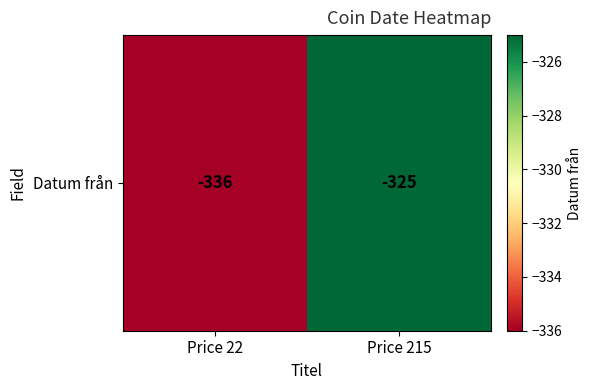

What is the sum of all values?

-661